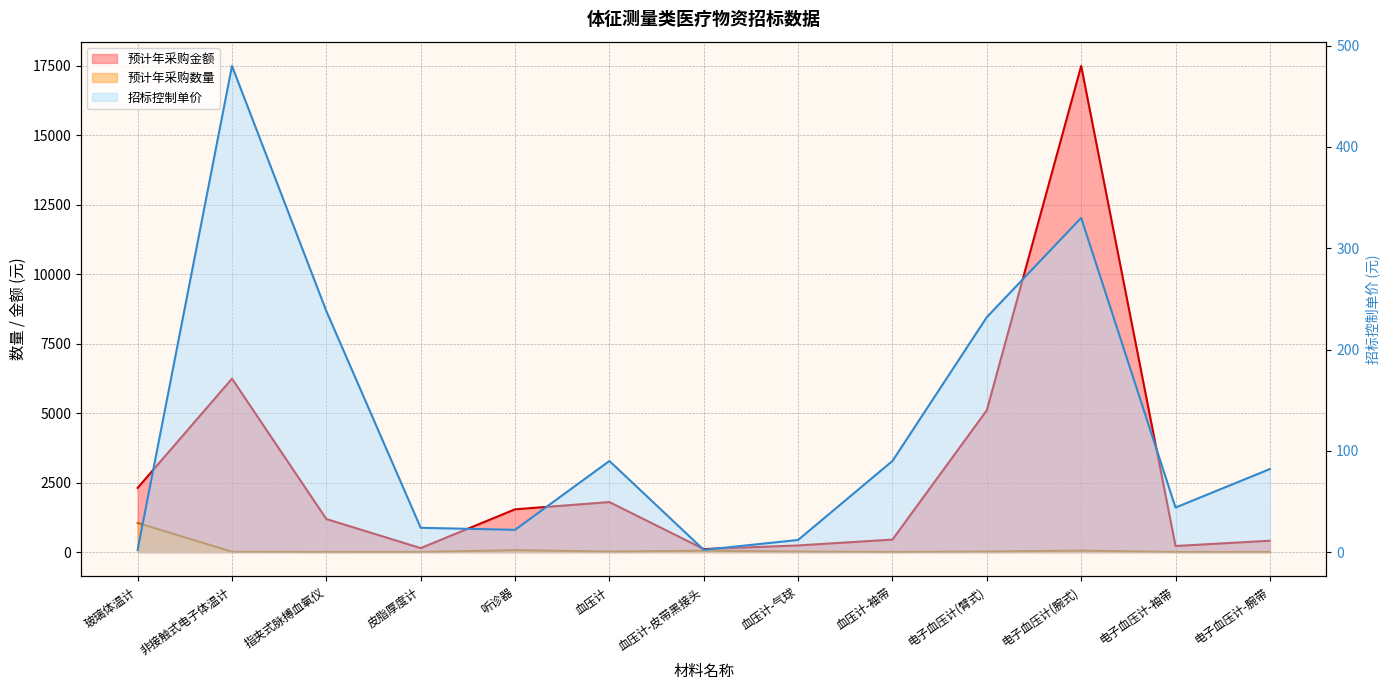

What is the label of the 9th point from the right?

听诊器